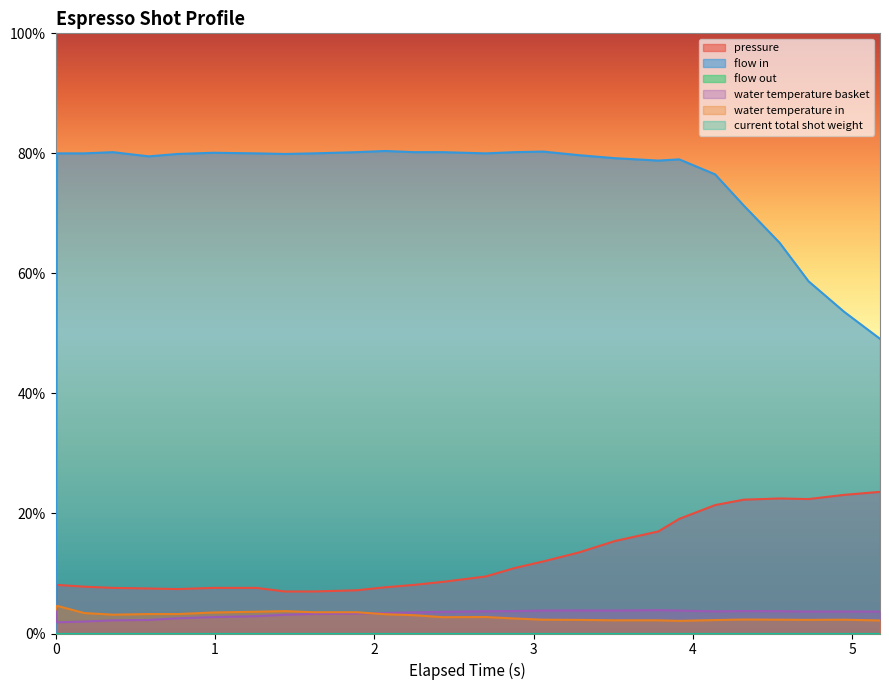

How many lines are shown in the chart?

6